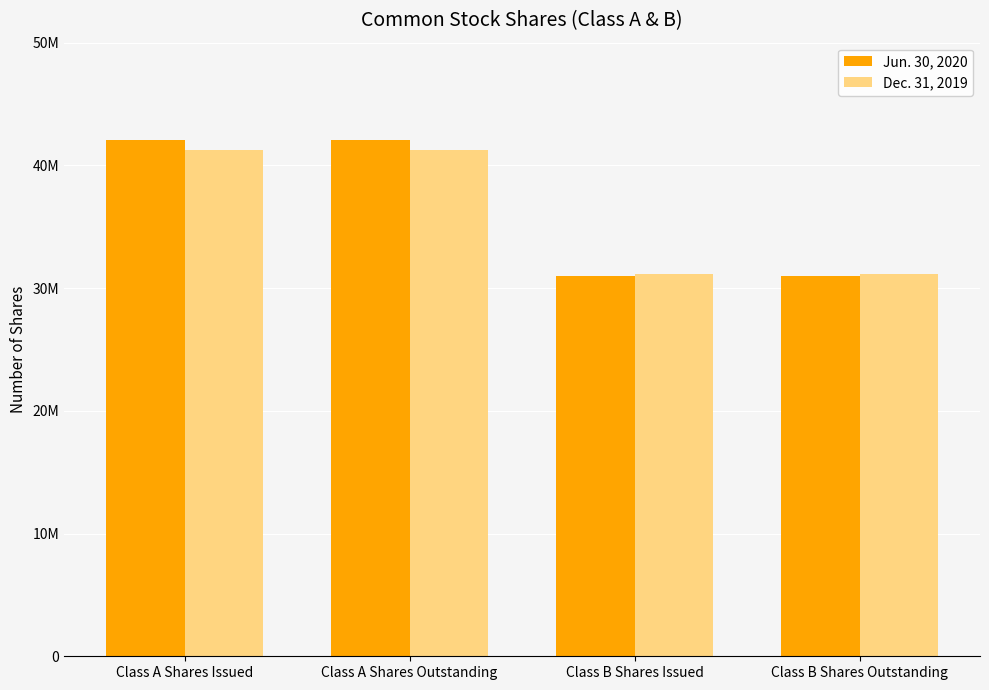

Does the chart contain stacked bars?

No